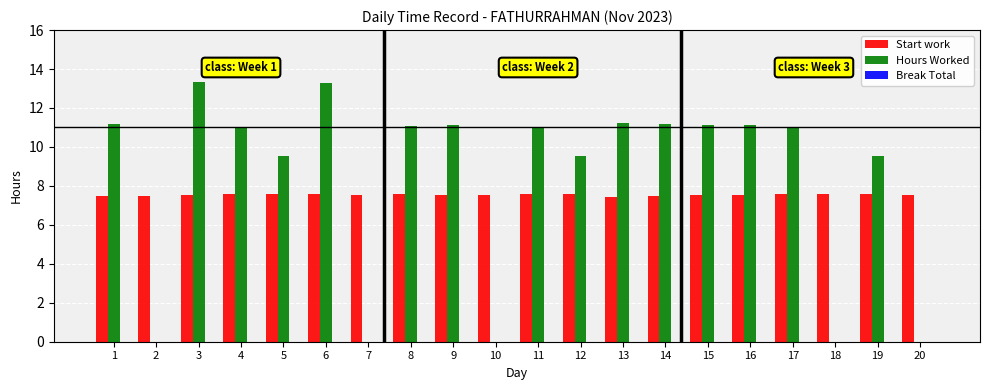

Is the value of Start work at 9 greater than the value of Hours Worked at 2?

Yes